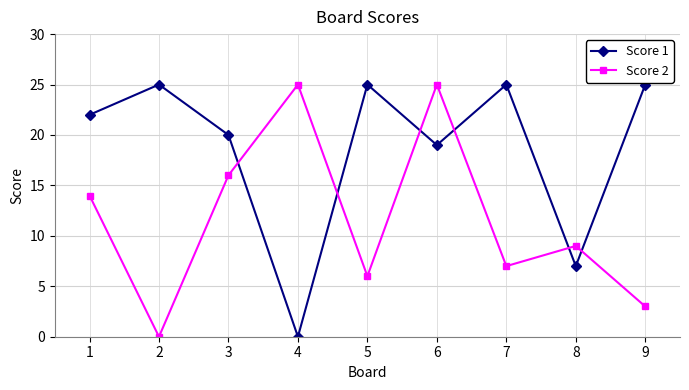

What is the greatest value displayed?

25